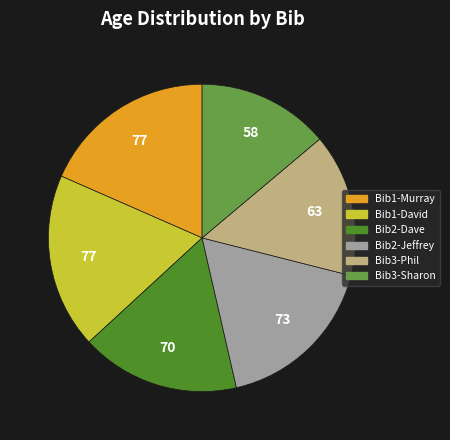

Does any single category account for the majority?

No